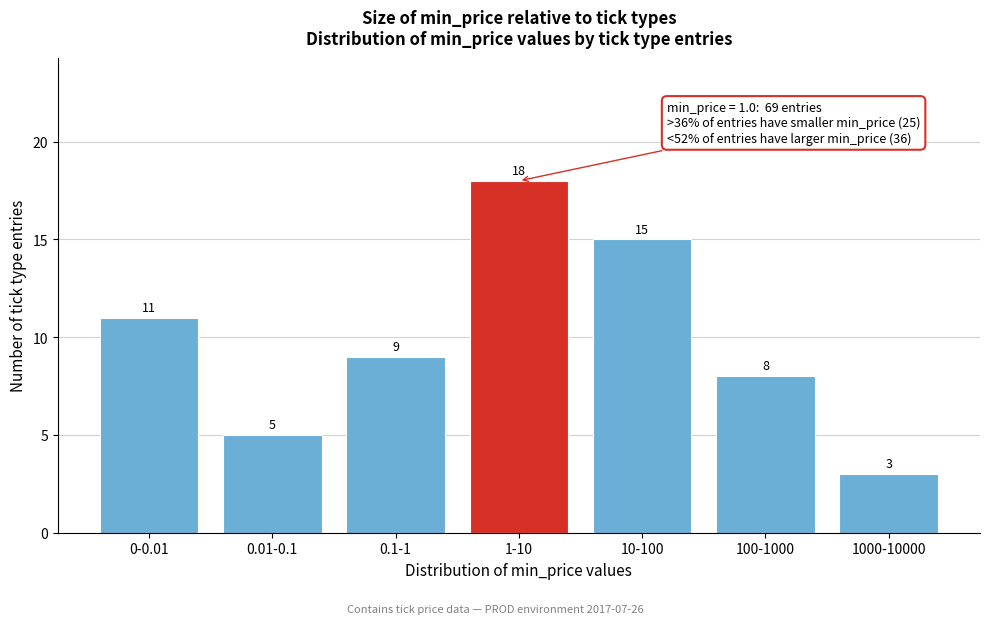

Reading right to left, list all the values displayed in this chart.

1000-10000=3	100-1000=8	10-100=15	1-10=18	0.1-1=9	0.01-0.1=5	0-0.01=11